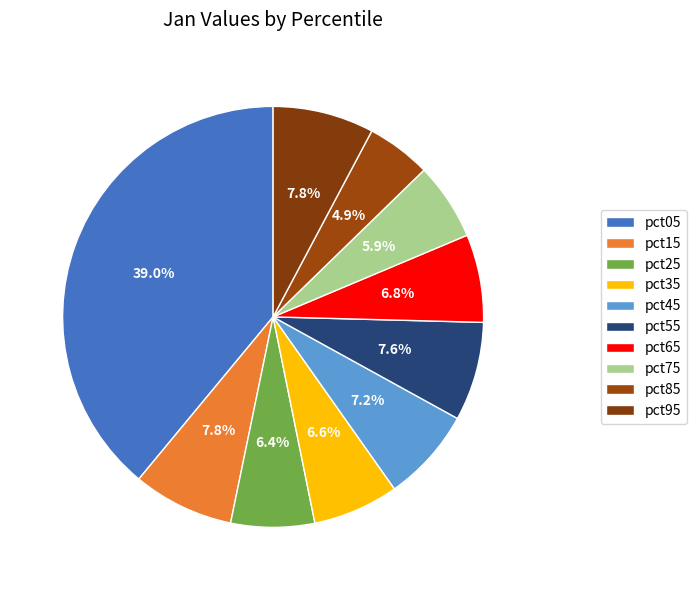

How many slices are in this pie chart?

10